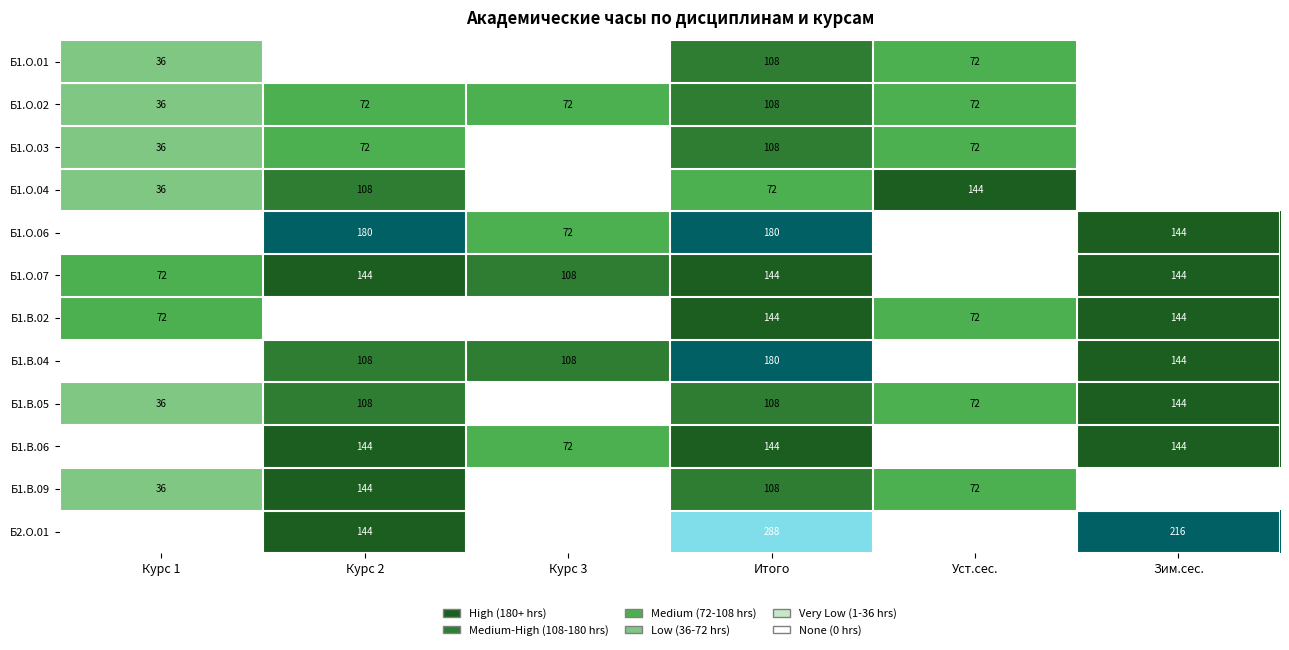

What is the spread (max minus min) of values at Зим.сес.?

216